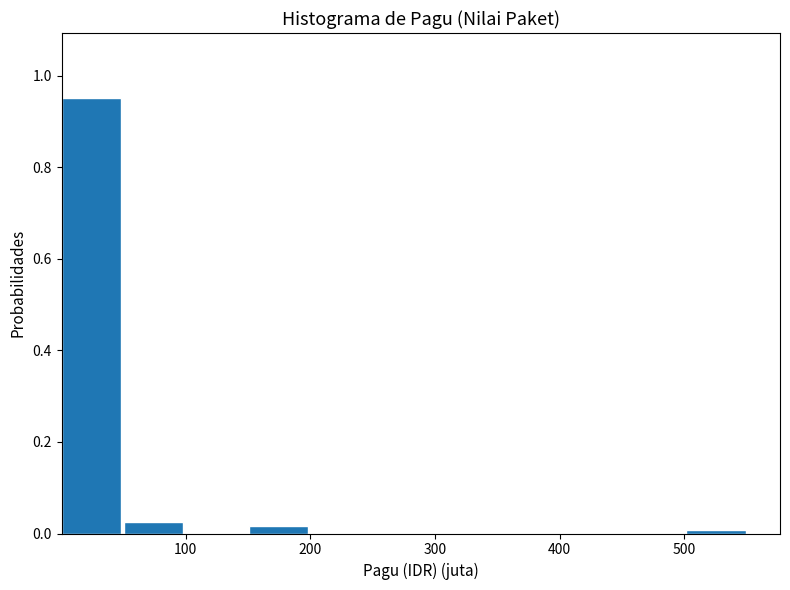

Which range on the x-axis has the tallest bar?

0 to 50